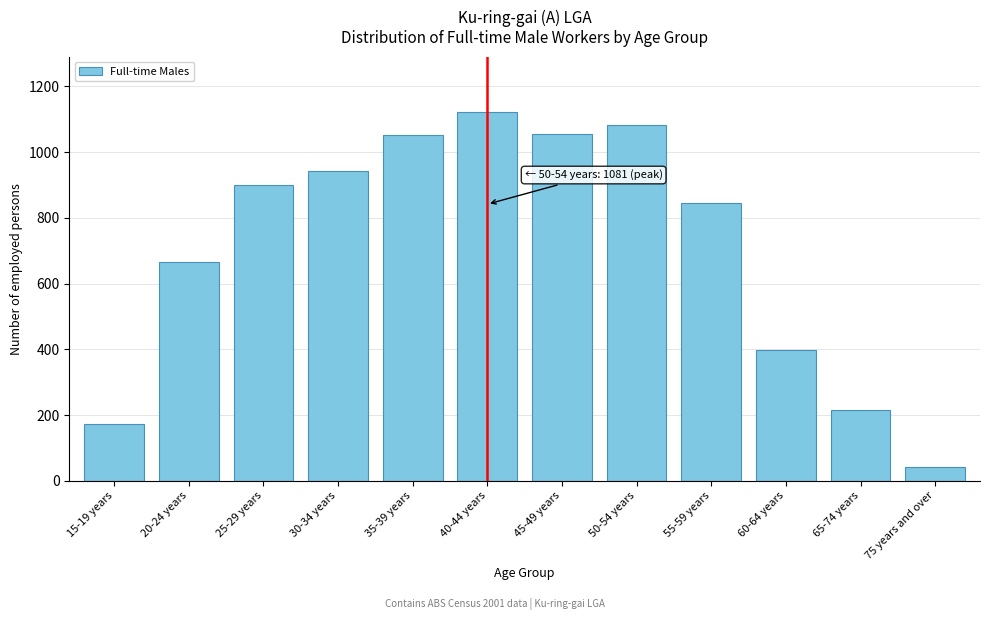

Which has a higher value, 50-54 years or 65-74 years?

50-54 years